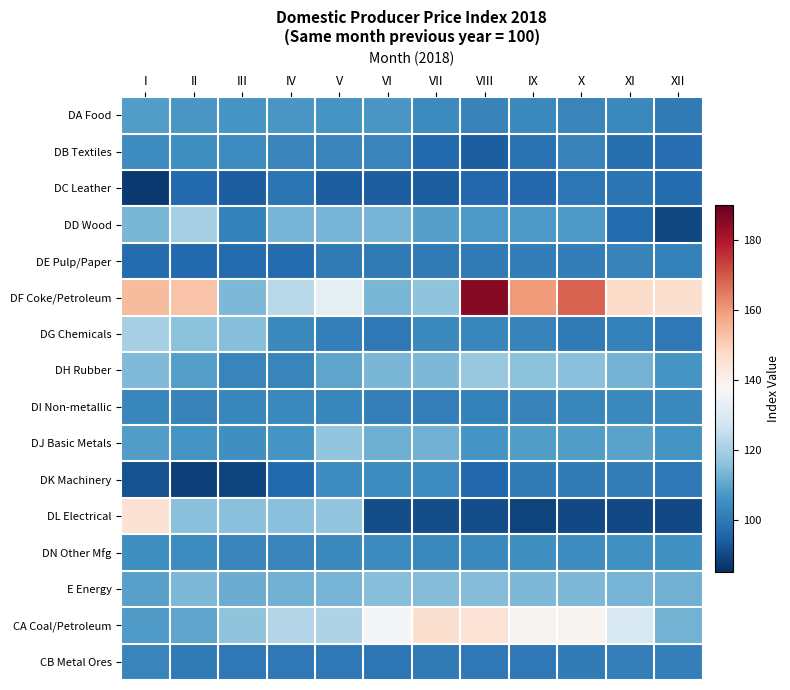

Which series has the largest range (max minus min)?

DF Coke/Petroleum